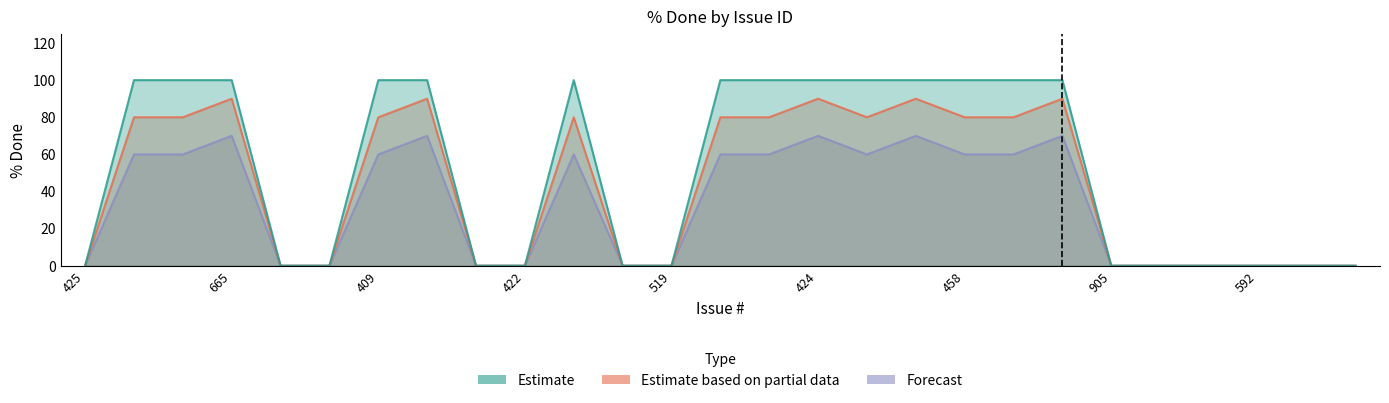

What is the label of the 2nd point from the left?

423